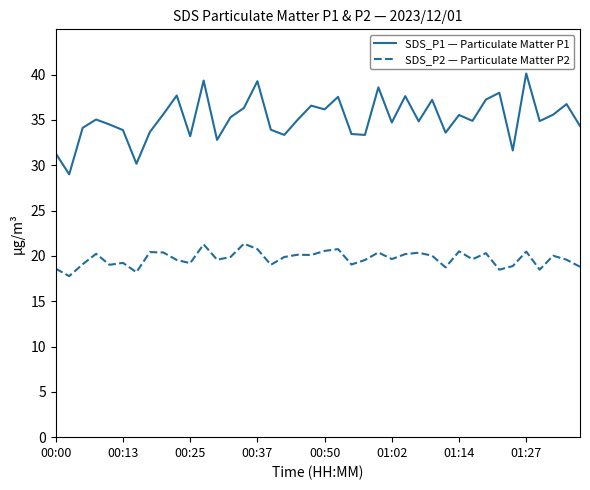

What is the difference between the maximum and minimum values in the SDS_P1 — Particulate Matter P1 series?

11.1